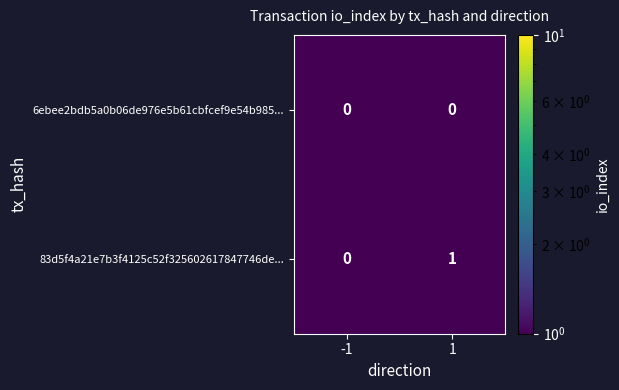

The 6ebee2bdb5a0b06de976e5b61cbfcef9e54b985... series shows 0 at -1. True or false?

True